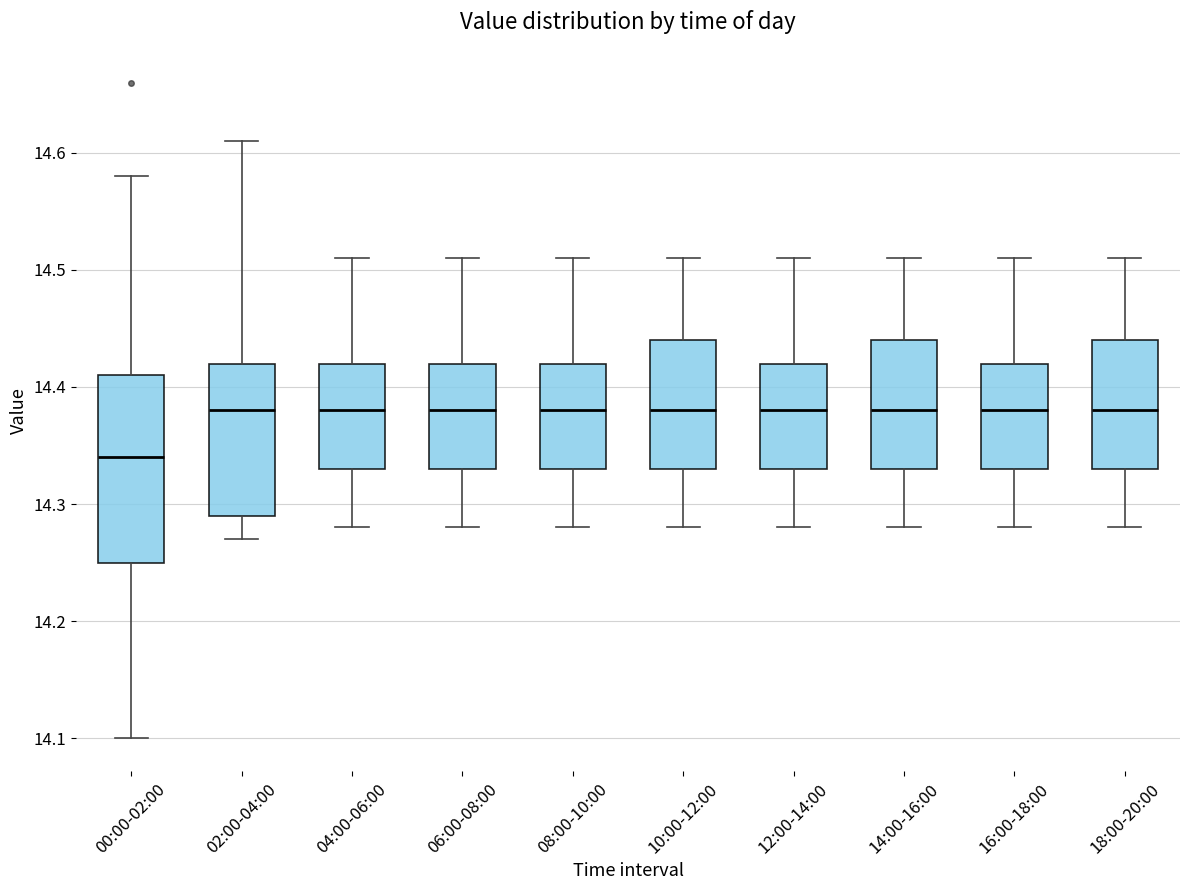

Reading left to right, read every box against the y-axis: the position of its median line, the range the box covers, and the ends of its whiskers. The values are not printed on the chart, so give them approximately, as read against the axis.

00:00-02:00: median 14.34, box 14.25 to 14.41, whiskers 14.10 to 14.58
02:00-04:00: median 14.38, box 14.29 to 14.42, whiskers 14.27 to 14.61
04:00-06:00: median 14.38, box 14.33 to 14.42, whiskers 14.28 to 14.51
06:00-08:00: median 14.38, box 14.33 to 14.42, whiskers 14.28 to 14.51
08:00-10:00: median 14.38, box 14.33 to 14.42, whiskers 14.28 to 14.51
10:00-12:00: median 14.38, box 14.33 to 14.44, whiskers 14.28 to 14.51
12:00-14:00: median 14.38, box 14.33 to 14.42, whiskers 14.28 to 14.51
14:00-16:00: median 14.38, box 14.33 to 14.44, whiskers 14.28 to 14.51
16:00-18:00: median 14.38, box 14.33 to 14.42, whiskers 14.28 to 14.51
18:00-20:00: median 14.38, box 14.33 to 14.44, whiskers 14.28 to 14.51